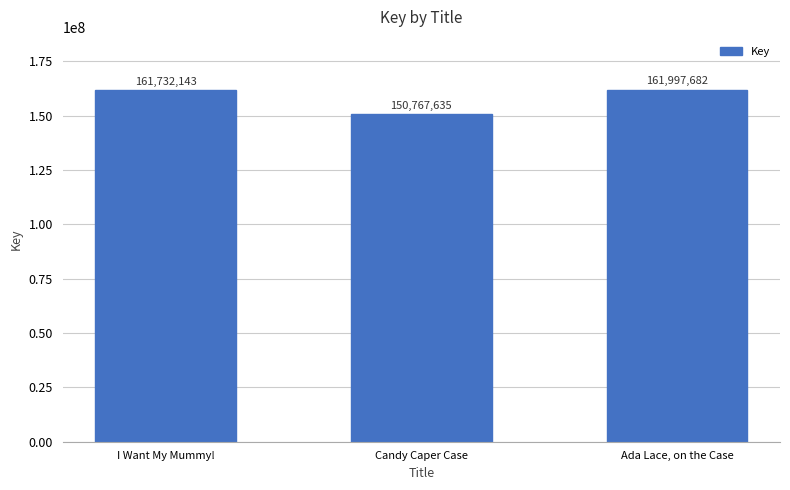

What is the value of the 2nd bar from the left?

150767635